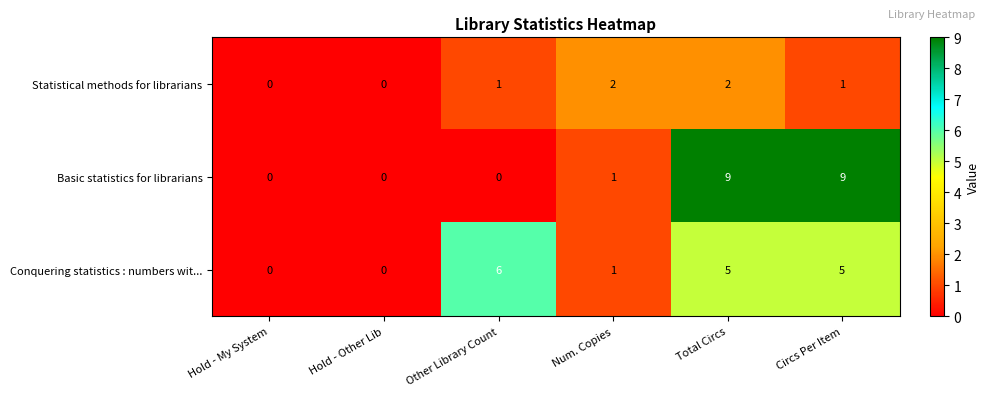

At which label is Basic statistics for librarians closest to 4?

Num. Copies